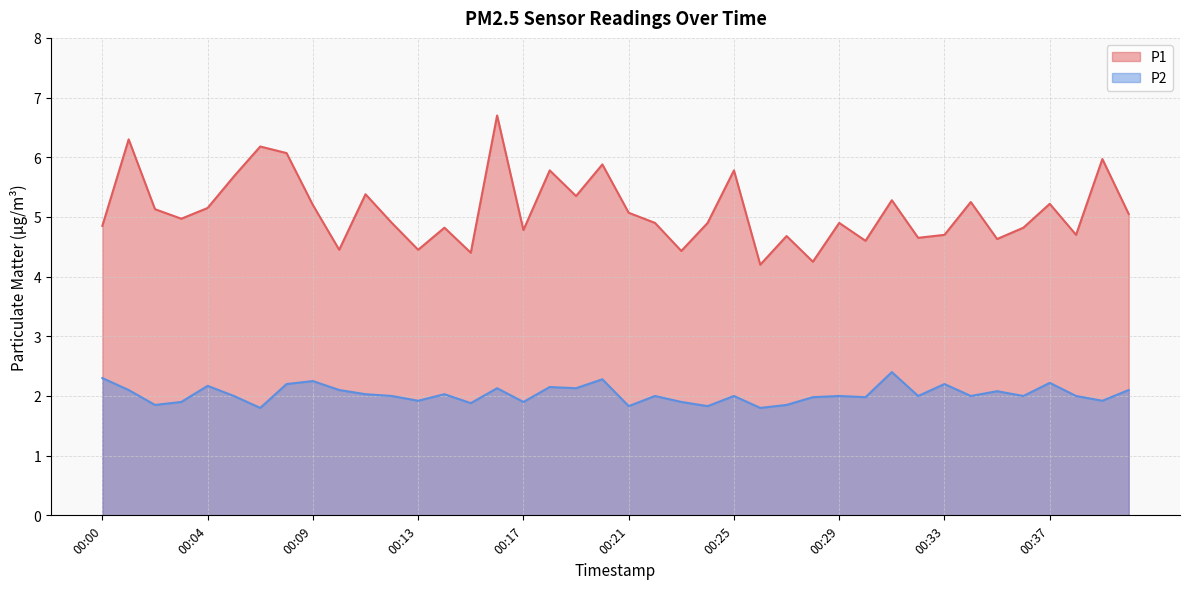

List the series in order of their overall mean, lowest first.

P2, P1